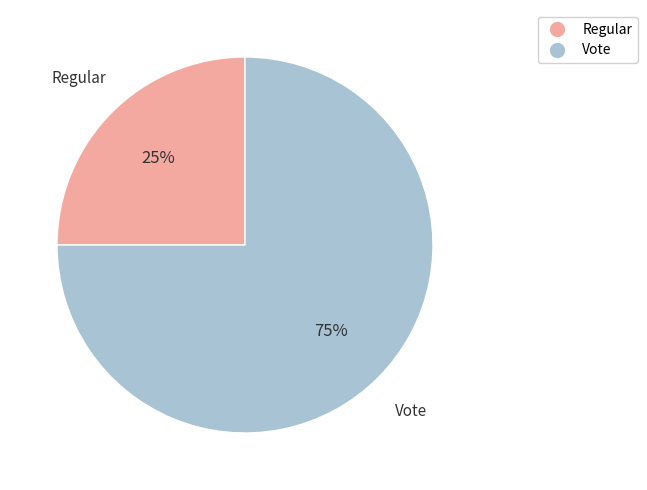

How many slices are in this pie chart?

2